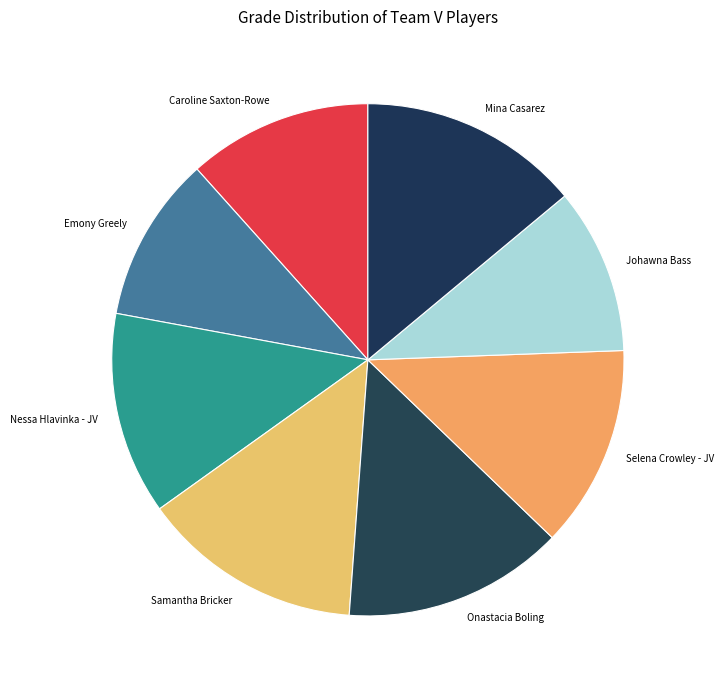

Combined, do Mina Casarez and Onastacia Boling account for over 50%?

No